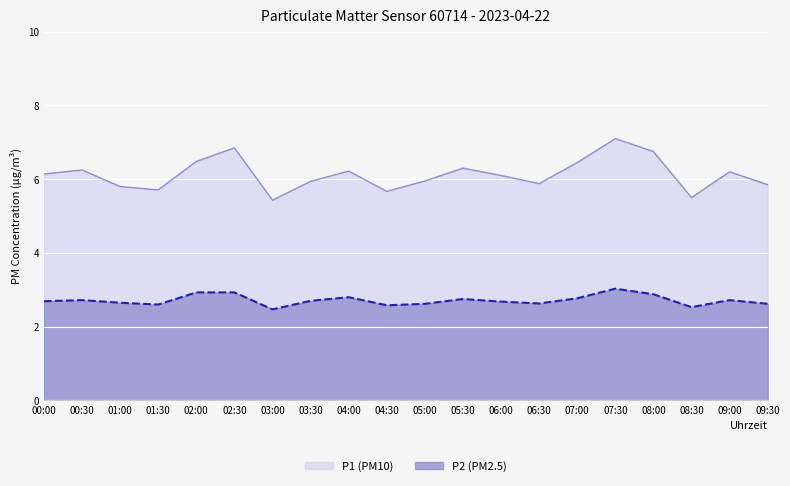

True or false: P2 and P1 intersect in this chart.

False